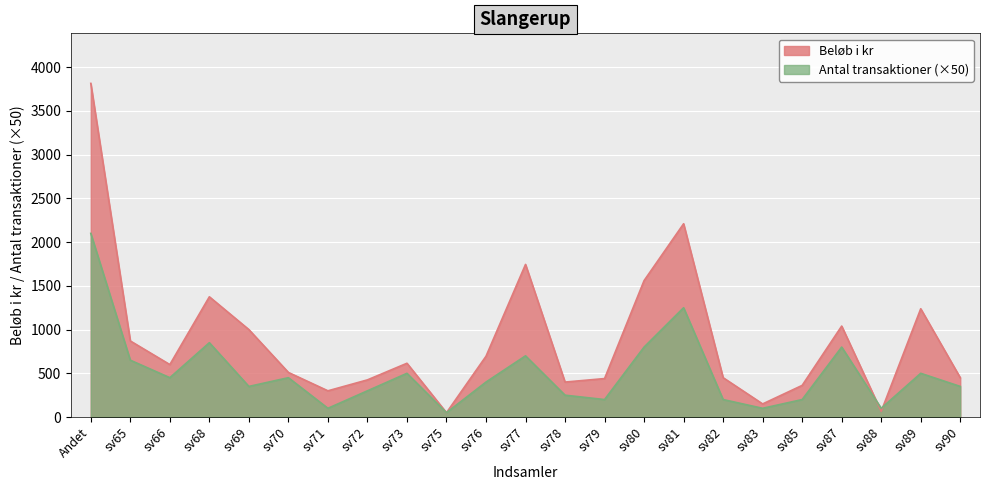

What is the label of the 18th point from the left?

sv83